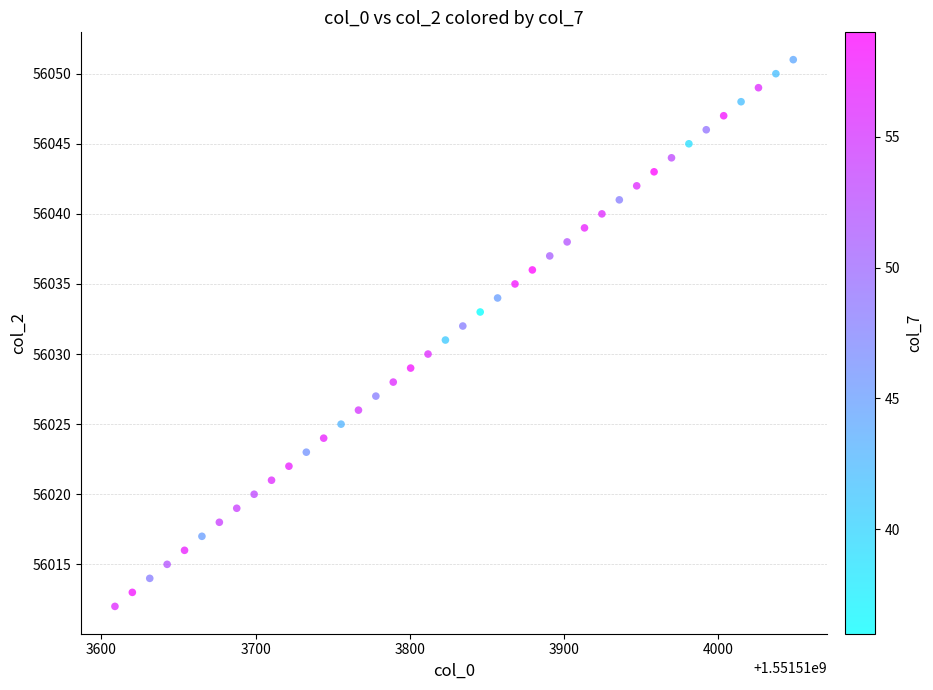

What is the range of Y values (max minus min)?

39